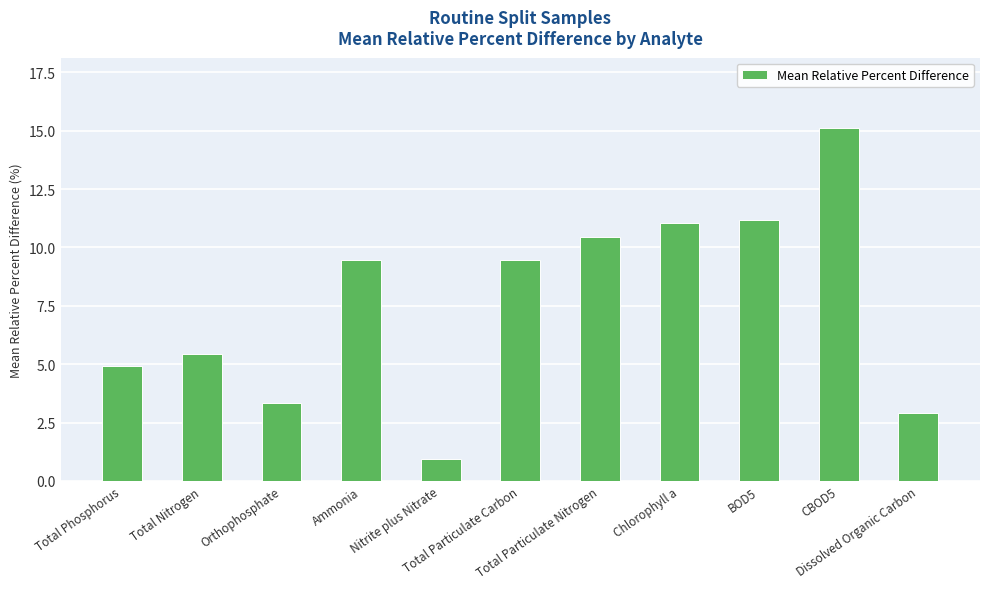

What is the value of the 6th bar from the left?

9.5